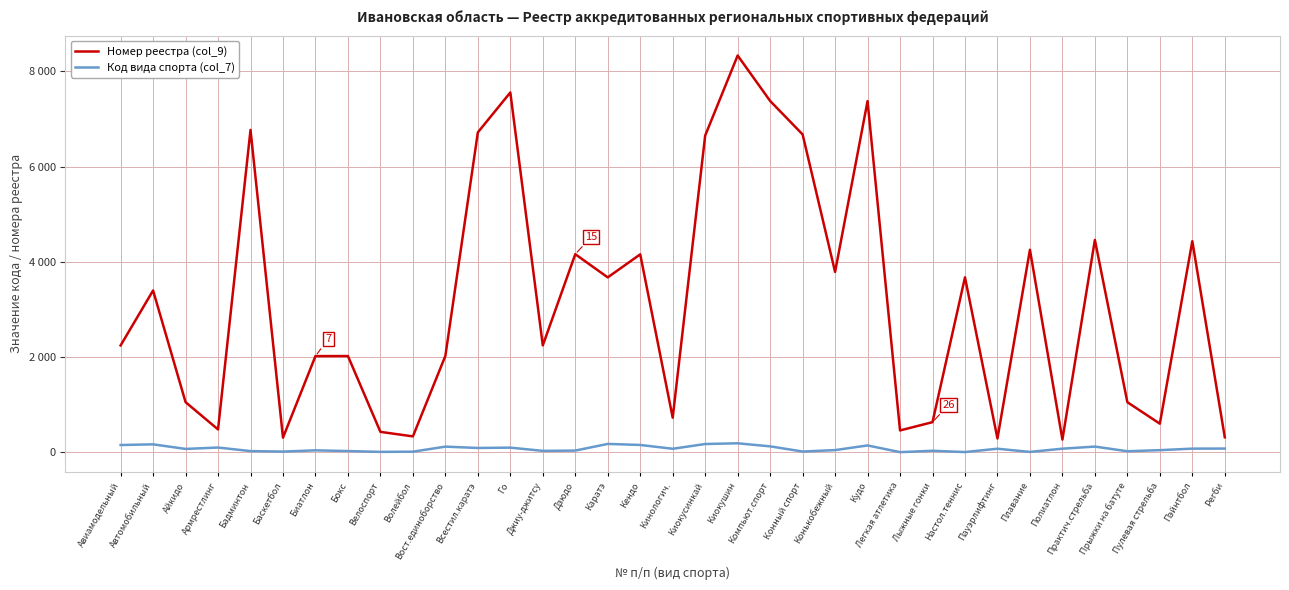

What is the sum of all Номер реестра (col_9) values?

110918